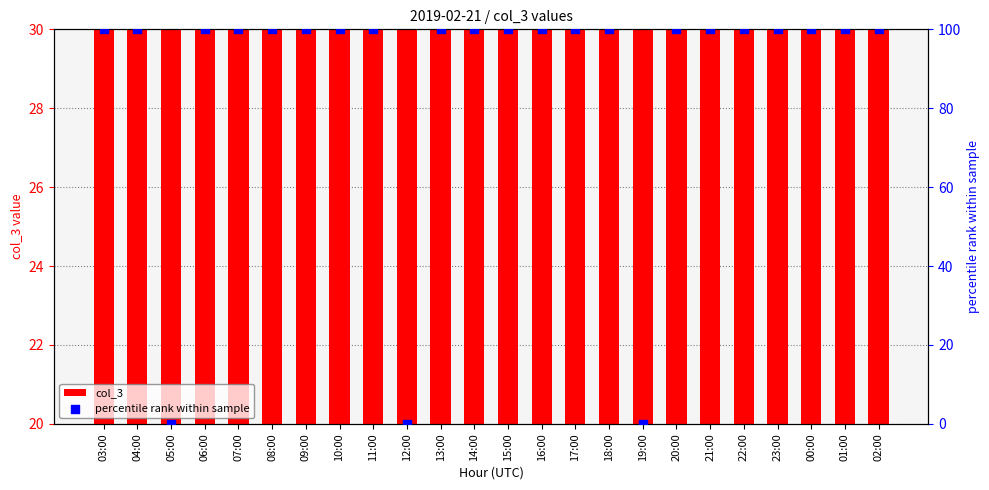

At how many categories does at least one series exceed 27?

21